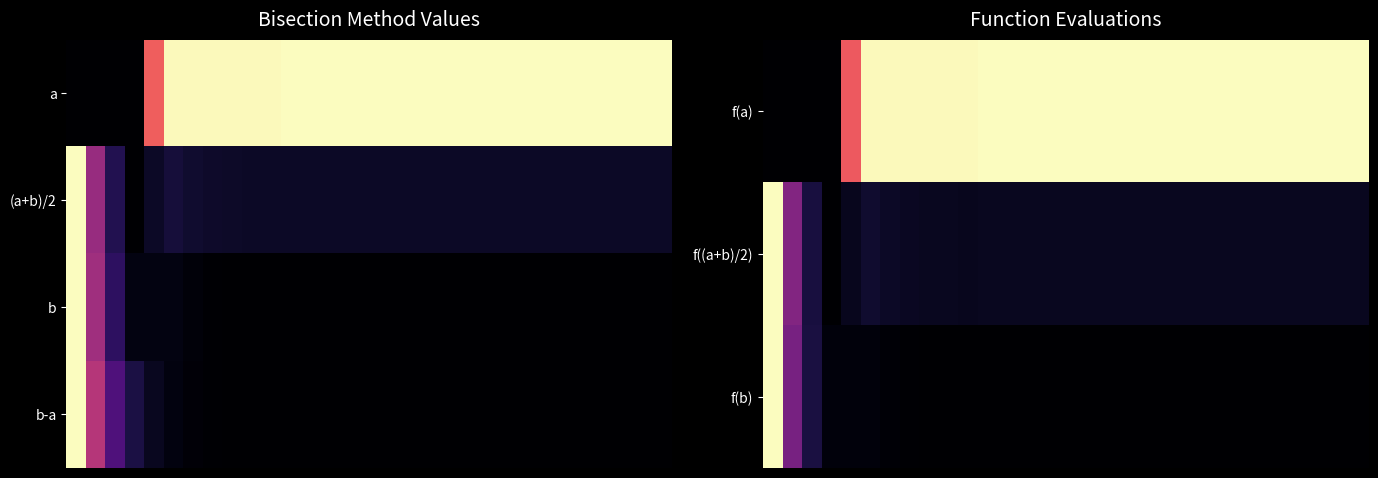

How many distinct data groups are displayed?

4